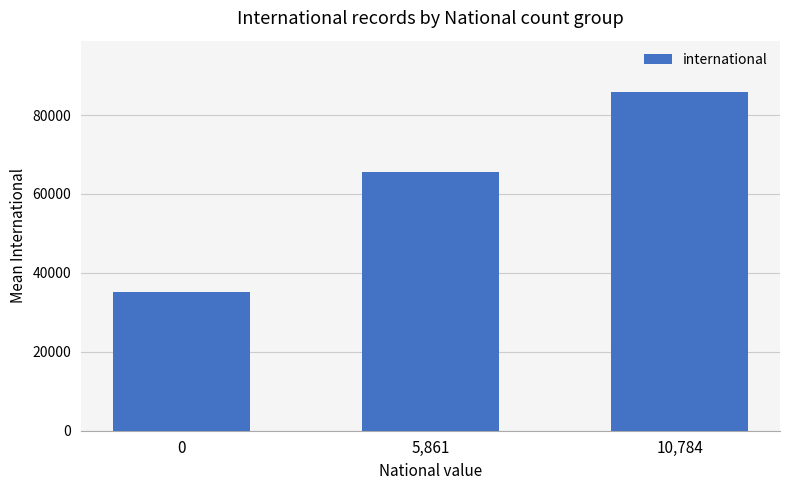

How many data points are less than 65519?

1